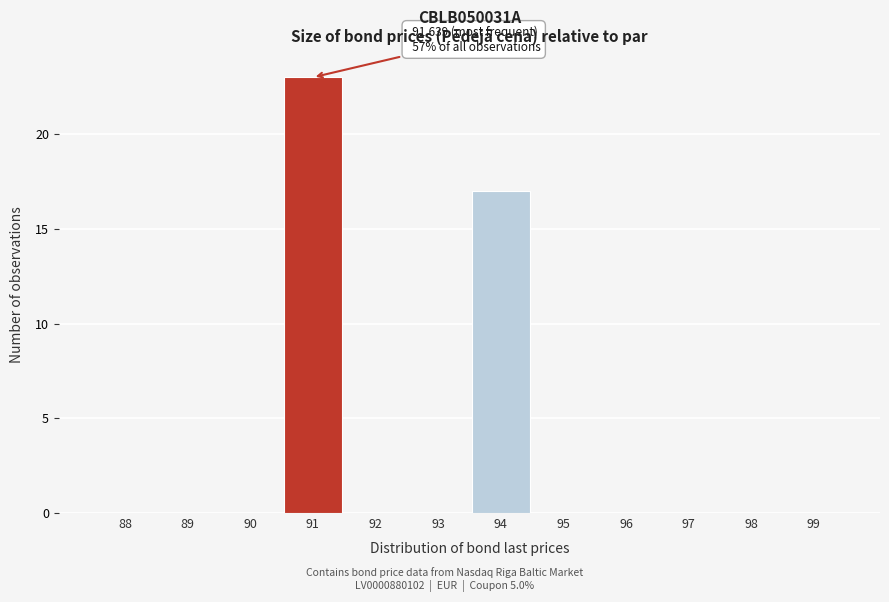

Reading left to right, list all the values displayed in this chart.

88=0	89=0	90=0	91=23	92=0	93=0	94=17	95=0	96=0	97=0	98=0	99=0